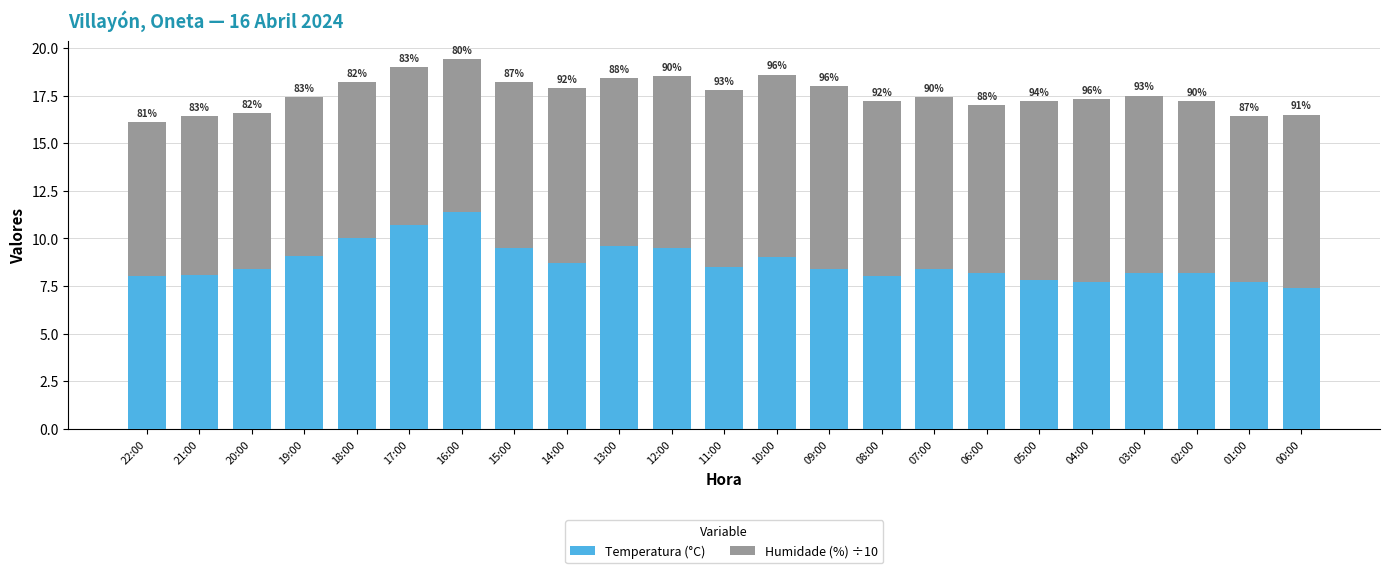

Are the bars horizontal?

No